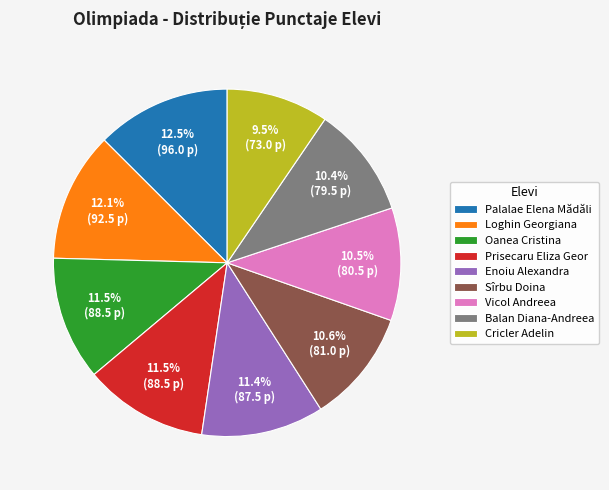

To the nearest percent, what percentage of the pie is Loghin Georgiana?

12%